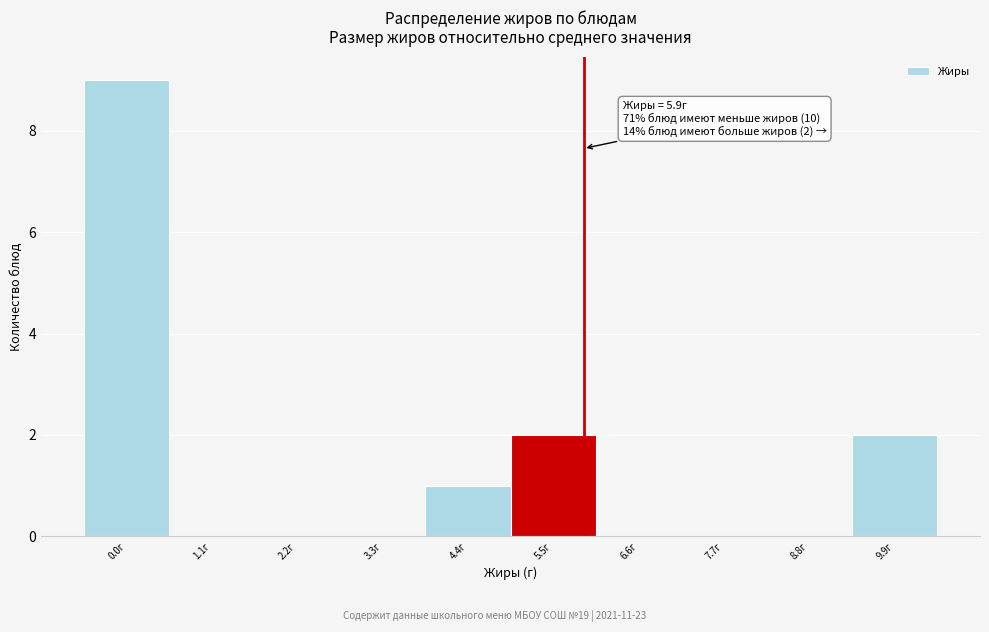

Over which range of the x-axis is the bar tallest?

-0.4 to 0.6